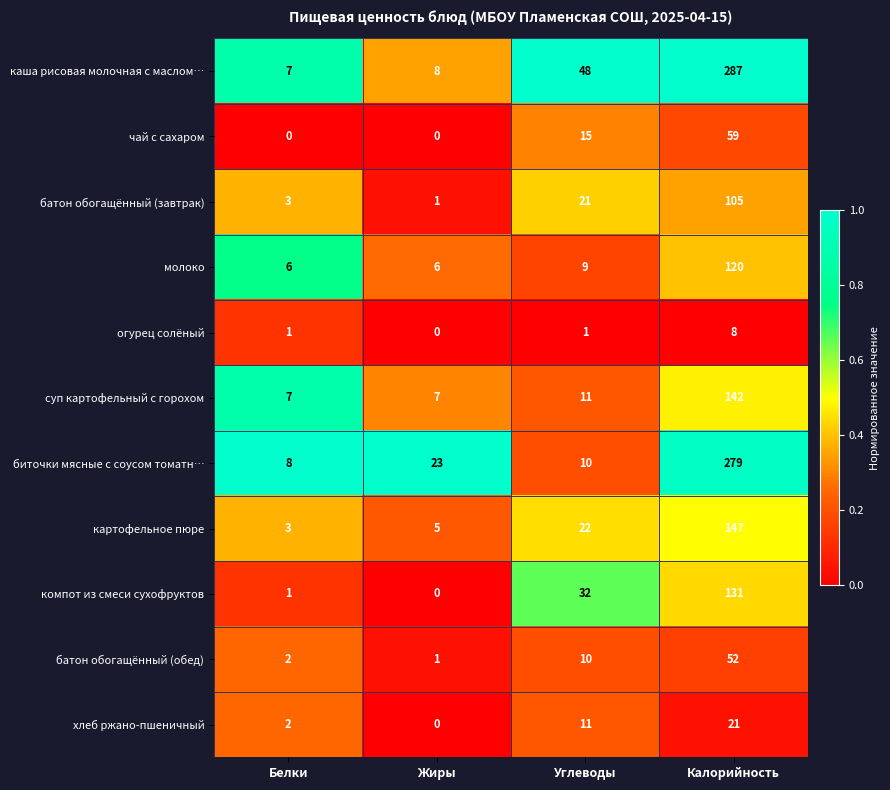

True or false: картофельное пюре has a value of 2 at Жиры.

False